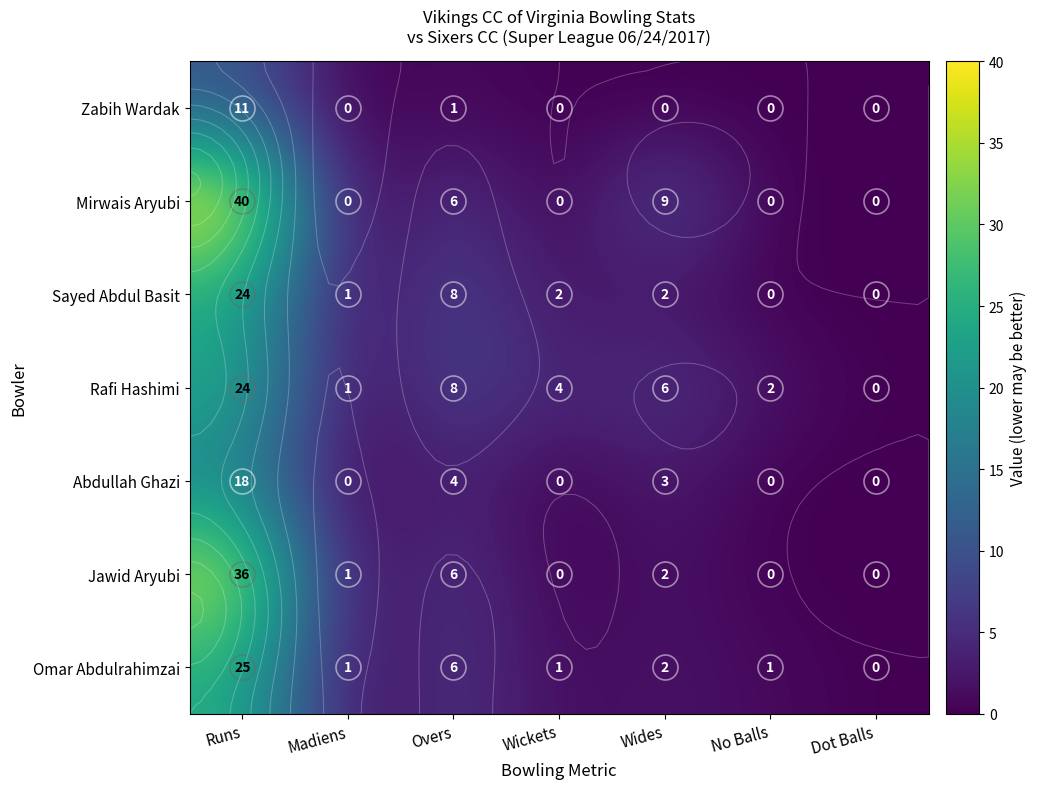

What is the total value across all series at Wickets?

7